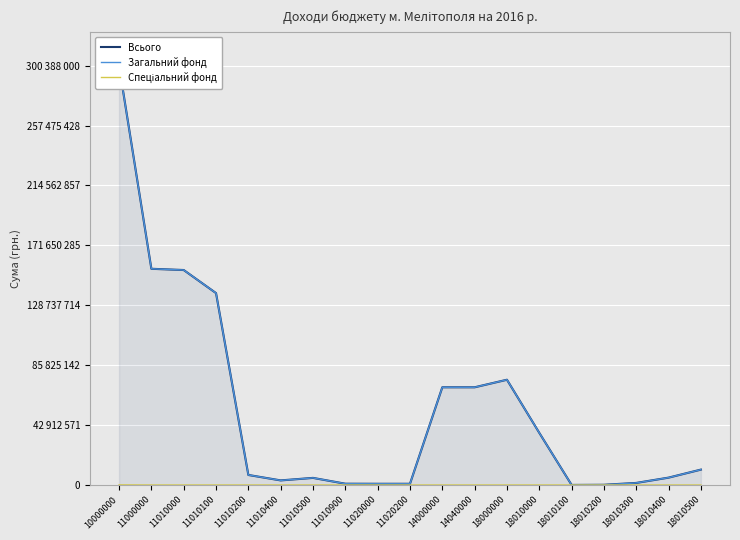

What is the difference between the maximum and second lowest values in the Спеціальний фонд series?

95000